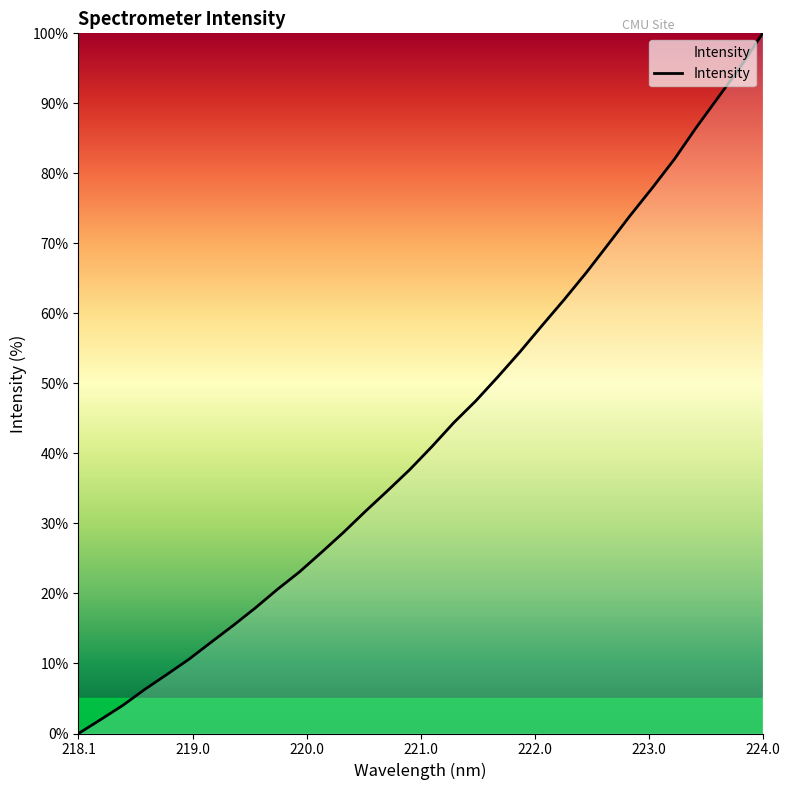

What is the greatest value displayed?

100.0